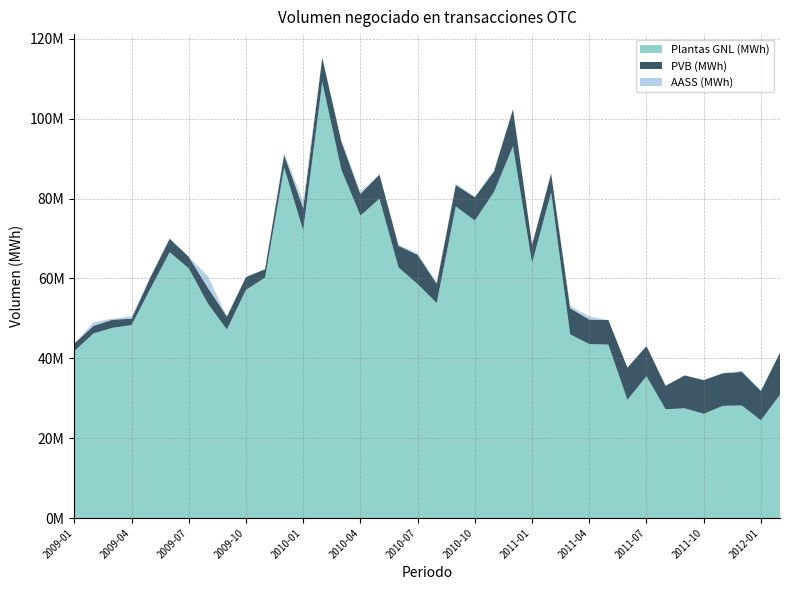

Reading left to right, transcribe all the data shown in this chart.

Plantas GNL (MWh): 41808850.9	46218730.4	47630212.2	48315345.0	57534261.4	66569735.2	62537586.2	53707002.9	47211124.3	57150577.0	60201092.1	87745683.9	72057970.0	109179930.1	87258841.0	75739811.2	79967872.5	62737713.4	58599461.4	53828806.5	78055653.7	74500199.7	81622550.0	93122031.8	63867089.0	81539286.9	45991120.9	43567788.5	43423544.6	29604340.4	35516061.8	27251134.0	27472702.4	26110749.0	28082477.7	28188509.5	24463154.6	30894519.7
PVB (MWh): 1874648.0	1902551.9	2040876.7	1596242.1	2879517.4	3370453.8	2863193.7	3994531.5	3247340.5	3204317.3	2096761.4	3229246.6	5555835.6	6083159.0	7064400.6	5397661.3	6052278.4	5438637.8	7317488.4	4854537.7	5315206.6	5843871.2	5158682.6	9234120.6	4530127.7	4738698.9	6529737.4	6156382.6	6160167.8	8039938.4	7540012.3	5867987.7	8235499.9	8431491.8	8170592.2	8404628.4	7368018.7	10520753.9
AASS (MWh): 0.0	861500.0	253298.3	572221.6	35000.0	120500.0	0.0	2859965.8	21588.2	118000.0	79432.9	457725.5	1599127.4	151937.9	388680.7	575483.9	136000.0	199152.6	342579.4	385000.0	382999.5	101000.0	193110.7	239921.4	3000.0	142699.8	561000.0	745425.4	4000.0	0.0	0.0	159734.8	10500.0	83712.8	33479.2	295000.0	198893.7	204979.0